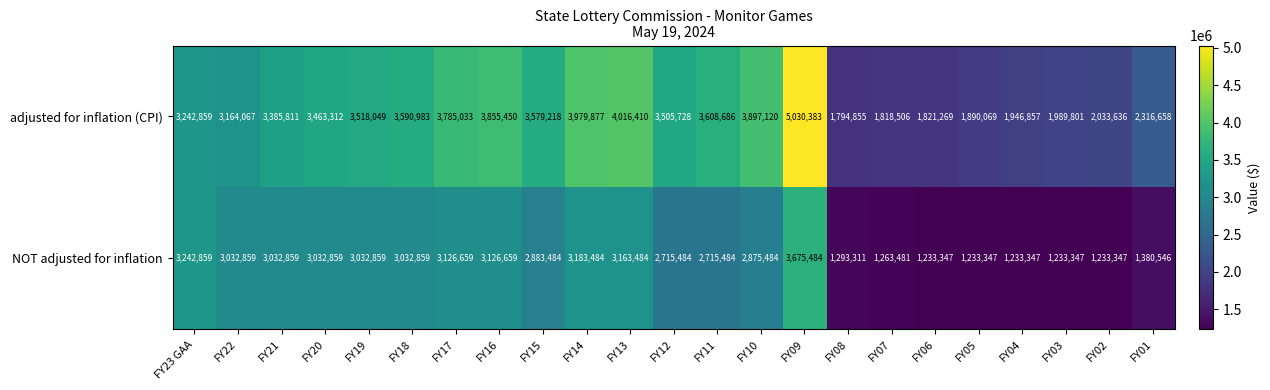

At which label is adjusted for inflation (CPI) closest to 3412619?

FY21